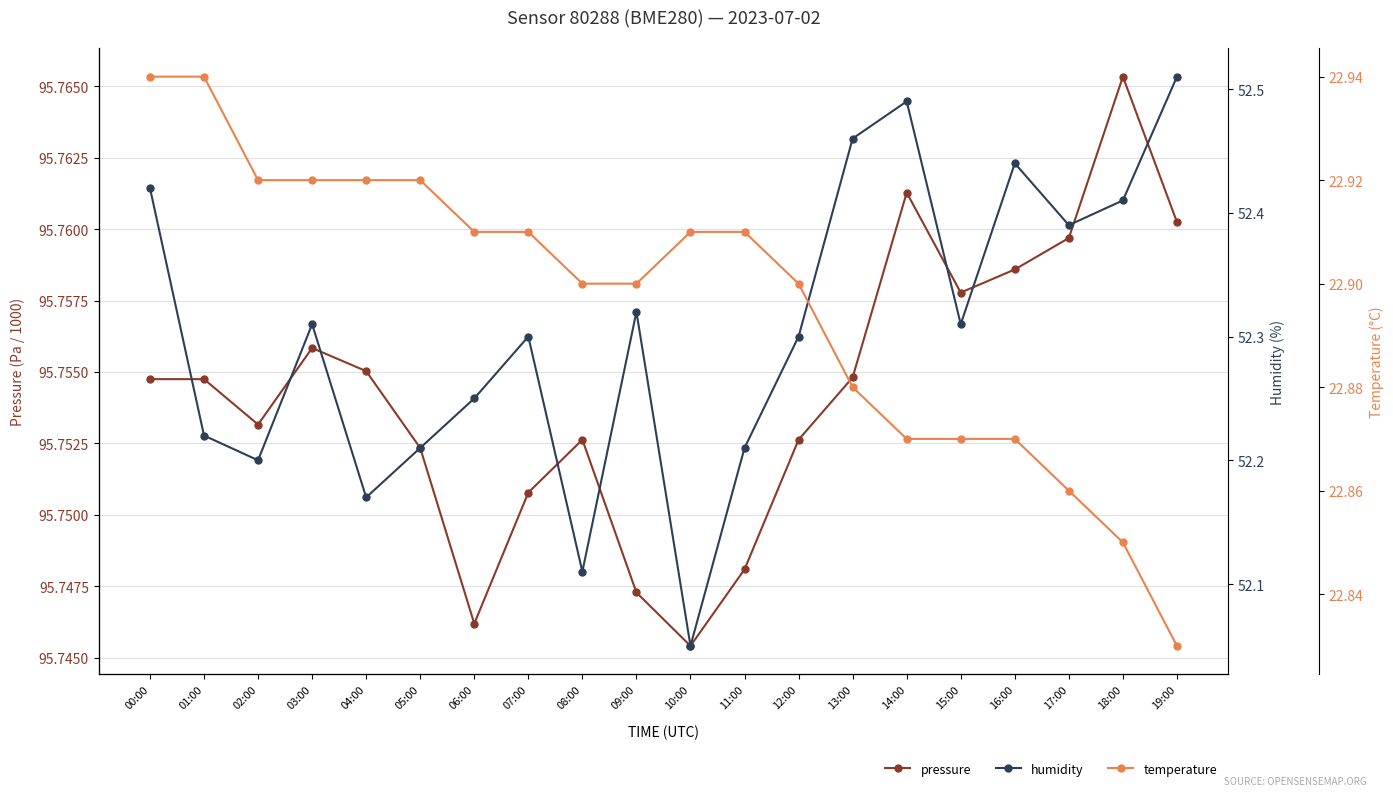

Count the temperature values in the range 22 to 23.

20